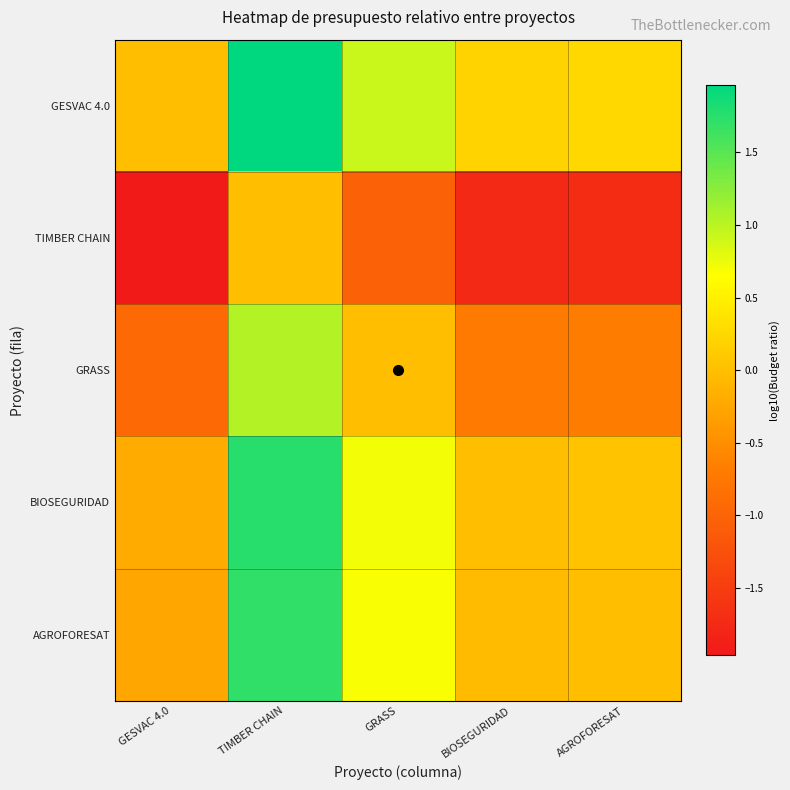

Which series has the largest total across all categories?

GESVAC 4.0